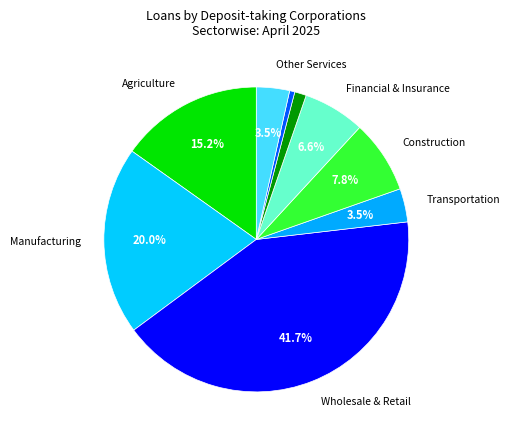

How many segments does this pie chart have?

9